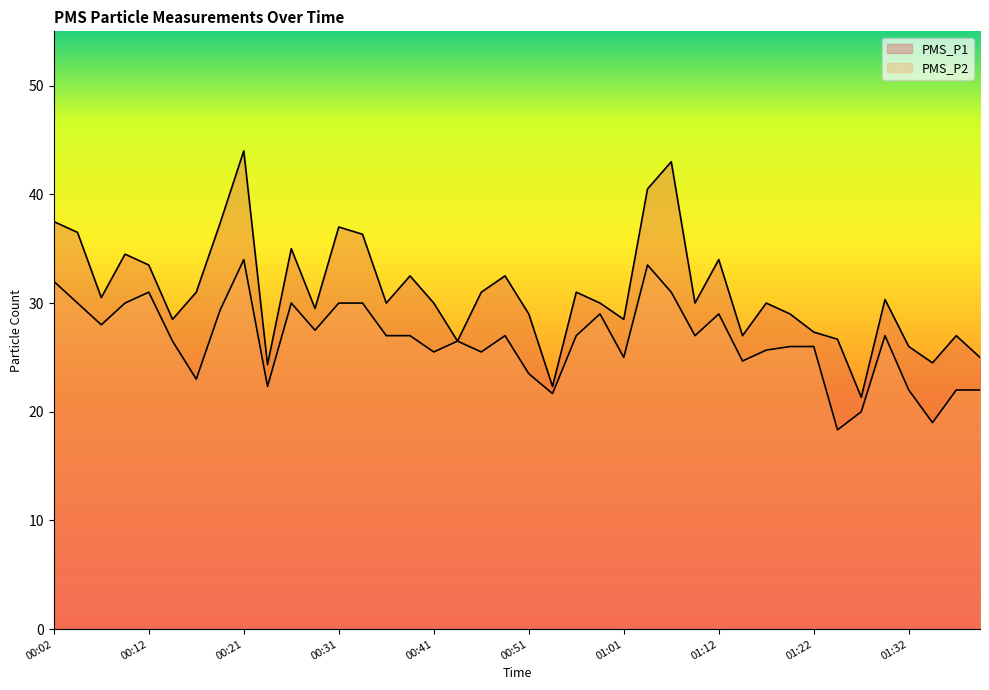

Reading left to right, extract all data points from this chart.

PMS_P1: 37.5	36.5	30.5	34.5	33.5	28.5	31.0	37.3	44.0	24.3	35.0	29.5	37.0	36.3	30.0	32.5	30.0	26.5	31.0	32.5	29.0	22.3	31.0	30.0	28.5	40.5	43.0	30.0	34.0	27.0	30.0	29.0	27.3	26.7	21.3	30.3	26.0	24.5	27.0	25.0
PMS_P2: 32.0	30.0	28.0	30.0	31.0	26.5	23.0	29.3	34.0	22.3	30.0	27.5	30.0	30.0	27.0	27.0	25.5	26.5	25.5	27.0	23.5	21.7	27.0	29.0	25.0	33.5	31.0	27.0	29.0	24.7	25.7	26.0	26.0	18.3	20.0	27.0	22.0	19.0	22.0	22.0